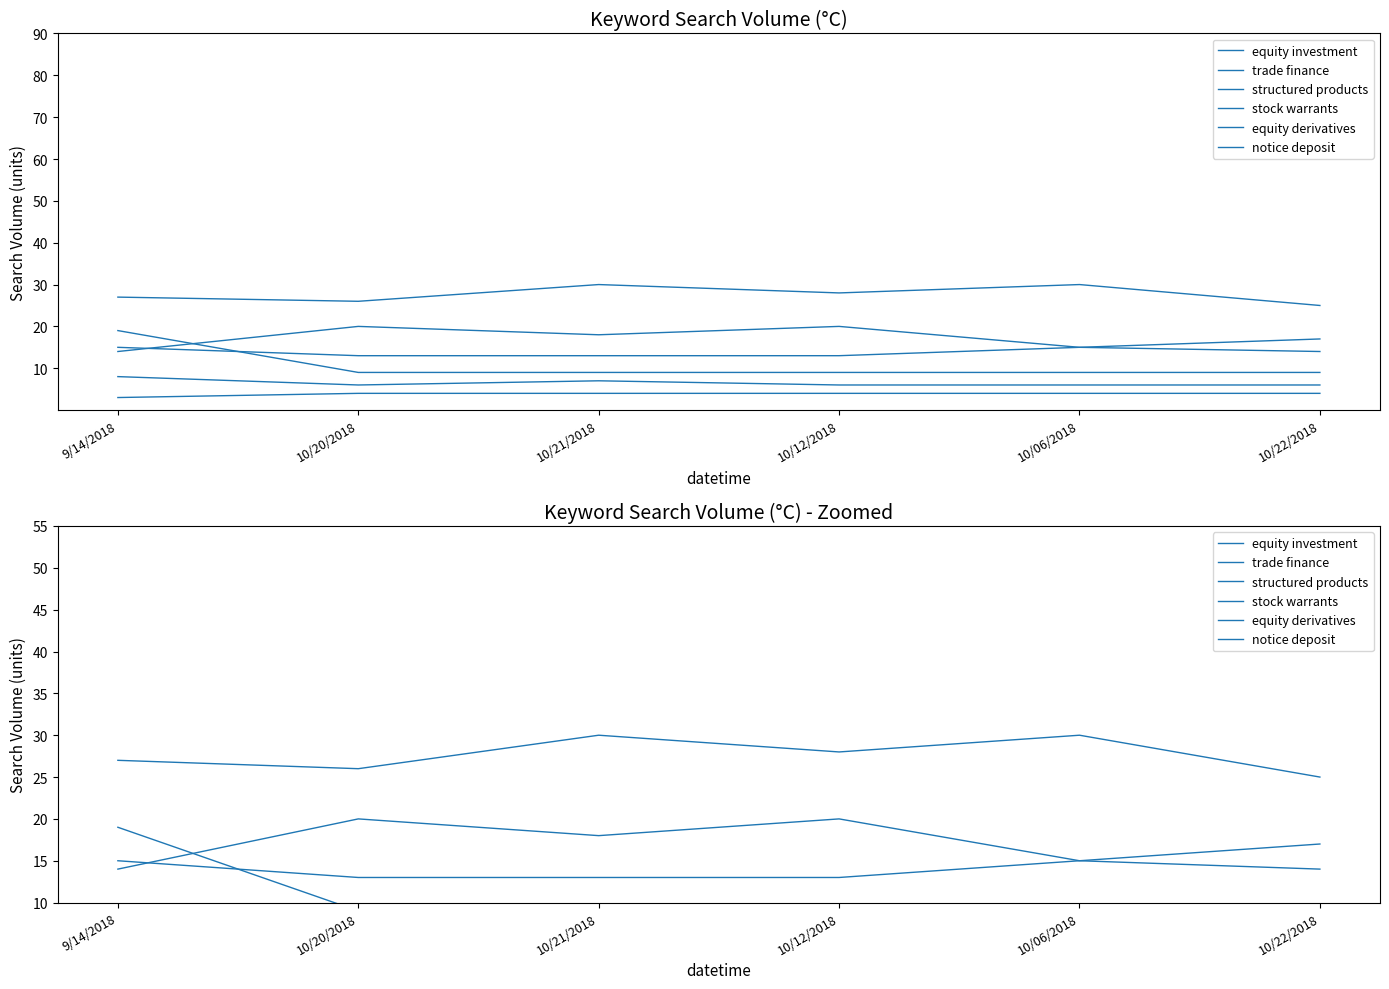

Reading left to right, what are all the values shown in this chart?

equity investment: 9/14/2018=19	10/20/2018=9	10/21/2018=9	10/12/2018=9	10/06/2018=9	10/22/2018=9
trade finance: 9/14/2018=27	10/20/2018=26	10/21/2018=30	10/12/2018=28	10/06/2018=30	10/22/2018=25
structured products: 9/14/2018=3	10/20/2018=4	10/21/2018=4	10/12/2018=4	10/06/2018=4	10/22/2018=4
stock warrants: 9/14/2018=14	10/20/2018=20	10/21/2018=18	10/12/2018=20	10/06/2018=15	10/22/2018=17
equity derivatives: 9/14/2018=8	10/20/2018=6	10/21/2018=7	10/12/2018=6	10/06/2018=6	10/22/2018=6
notice deposit: 9/14/2018=15	10/20/2018=13	10/21/2018=13	10/12/2018=13	10/06/2018=15	10/22/2018=14